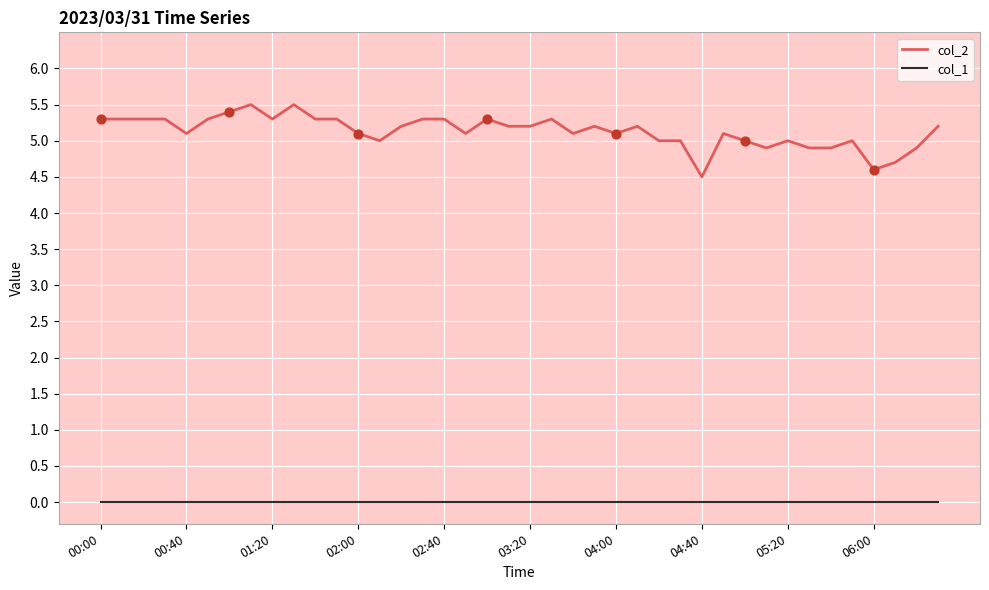

Which series has the widest spread of values?

col_2